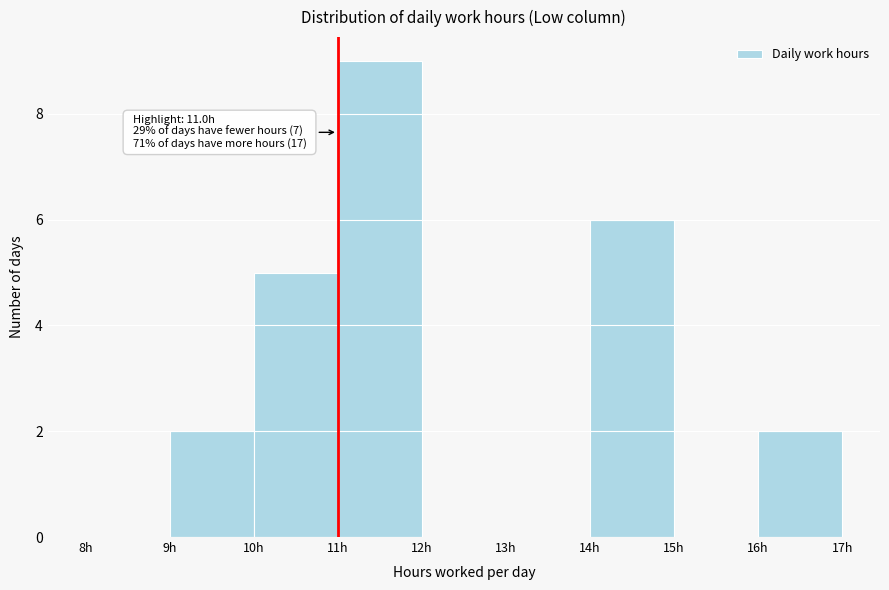

Over which range of the x-axis is the bar tallest?

11 to 12